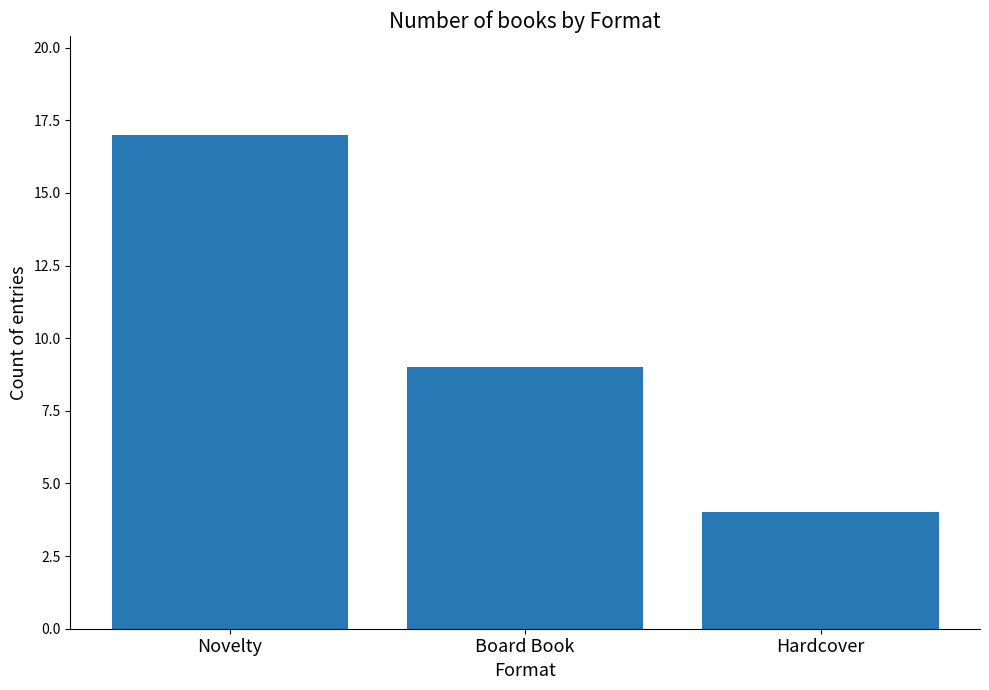

What is the smallest value displayed?

4